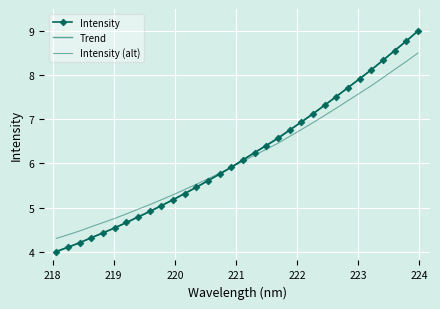

True or false: there are more than 1 points higher than both neighbors.

False